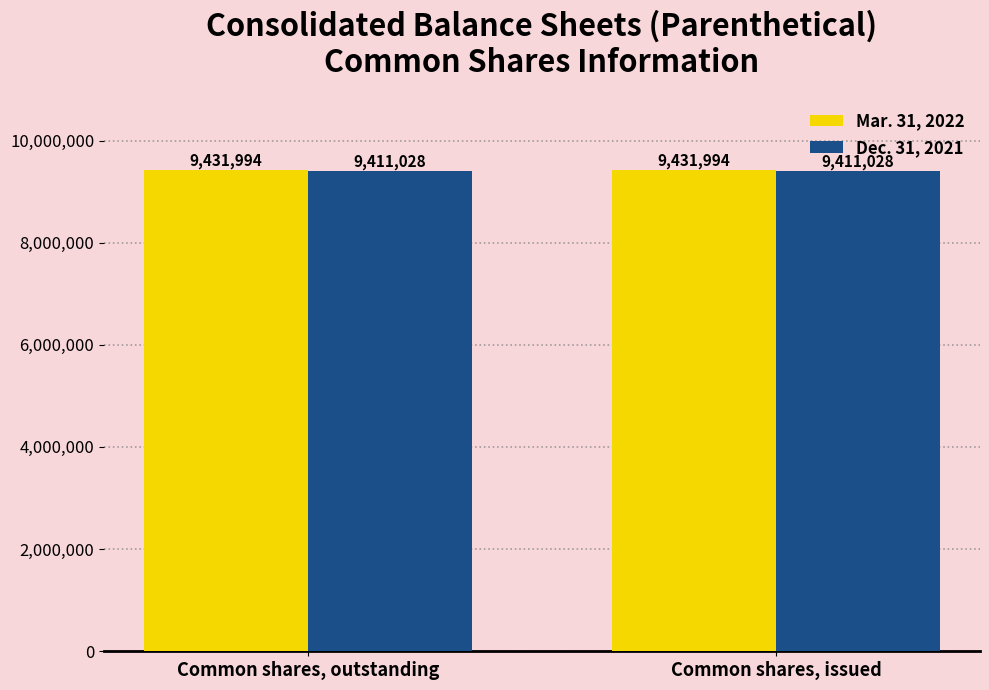

What is the label of the 1st bar from the right?

Common shares, issued